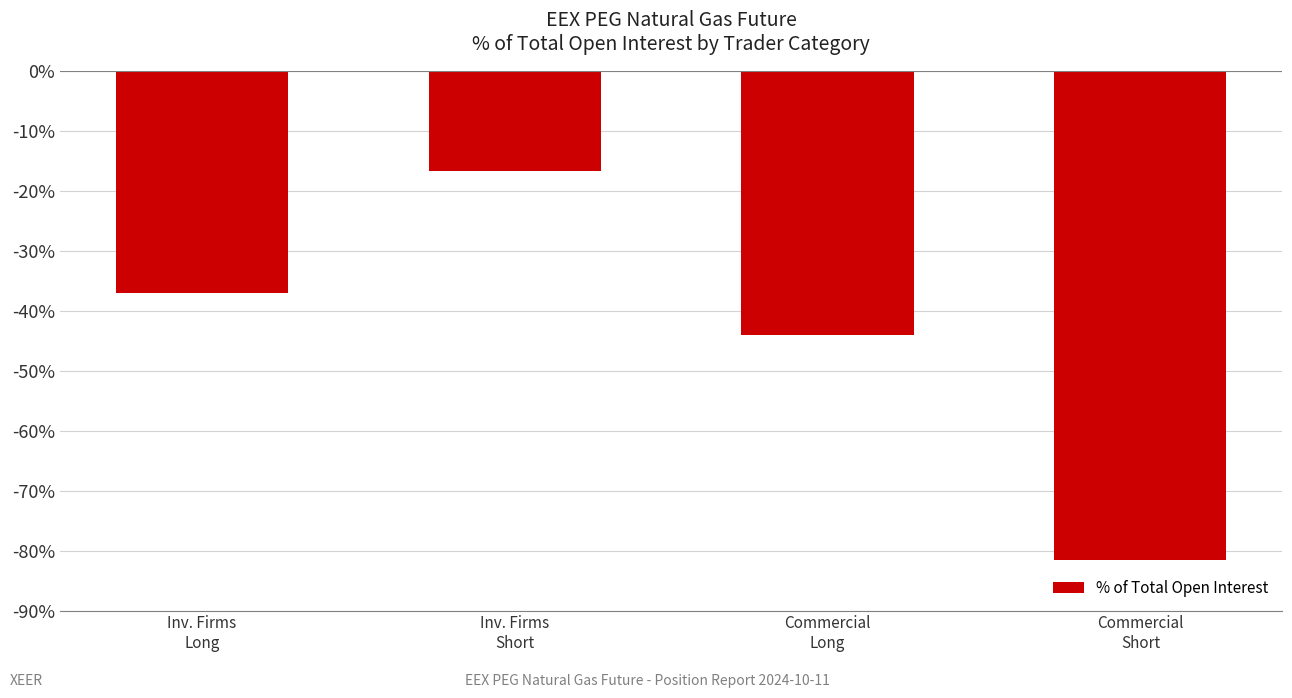

What is the value of the 3rd bar from the left?

-44.0